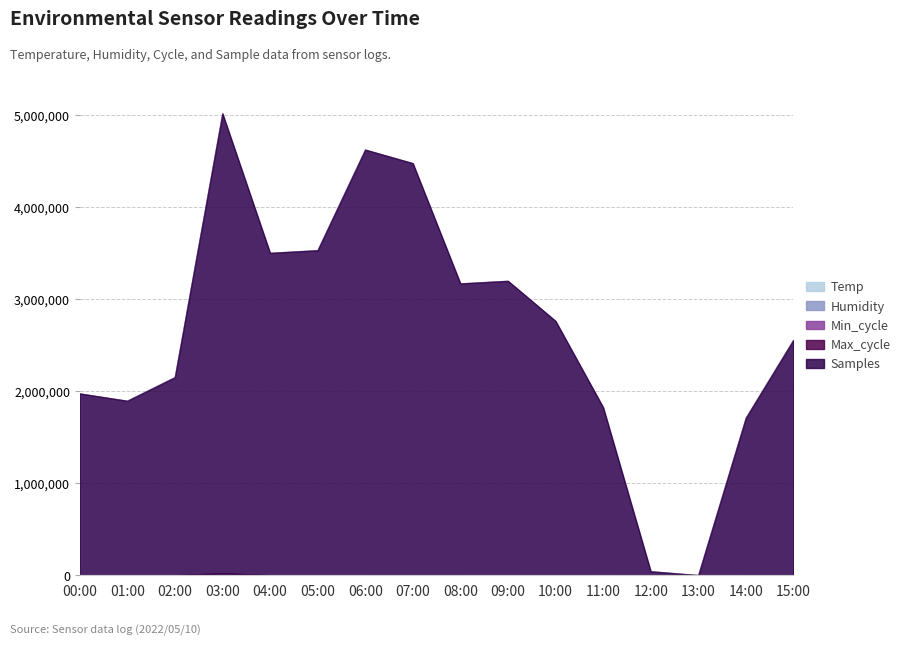

How many data points in Samples are less than 2763963?

8